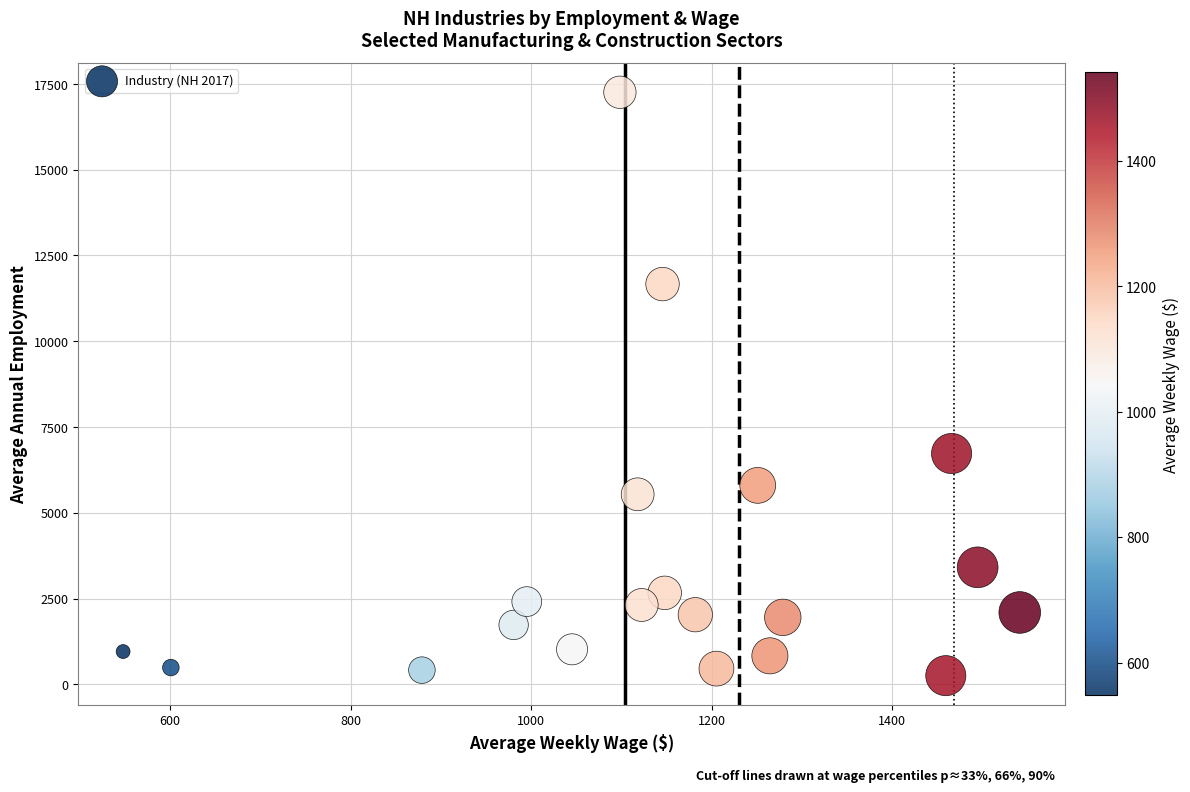

What Y value in the scatter plot is closest to 8754?

6727